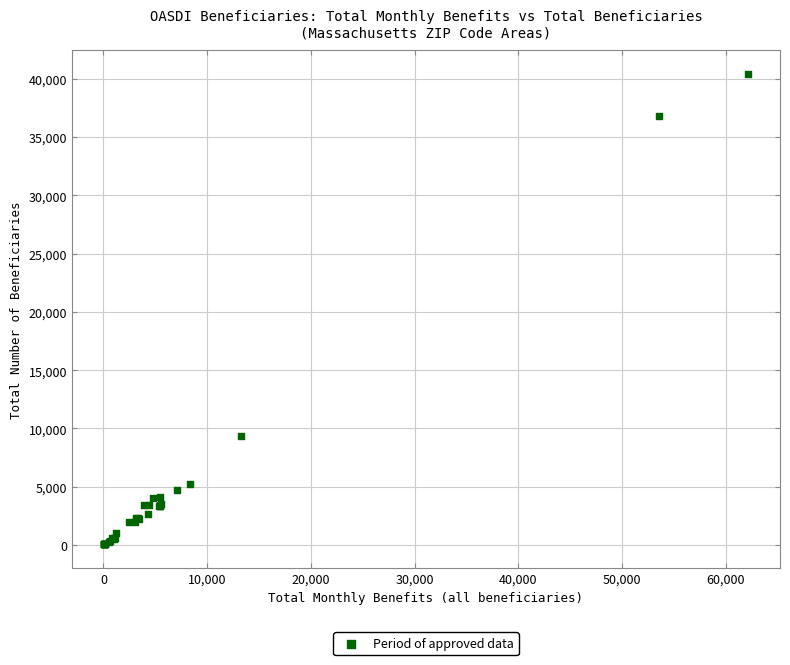

What Y value in the scatter plot is closest to 20245?

9325